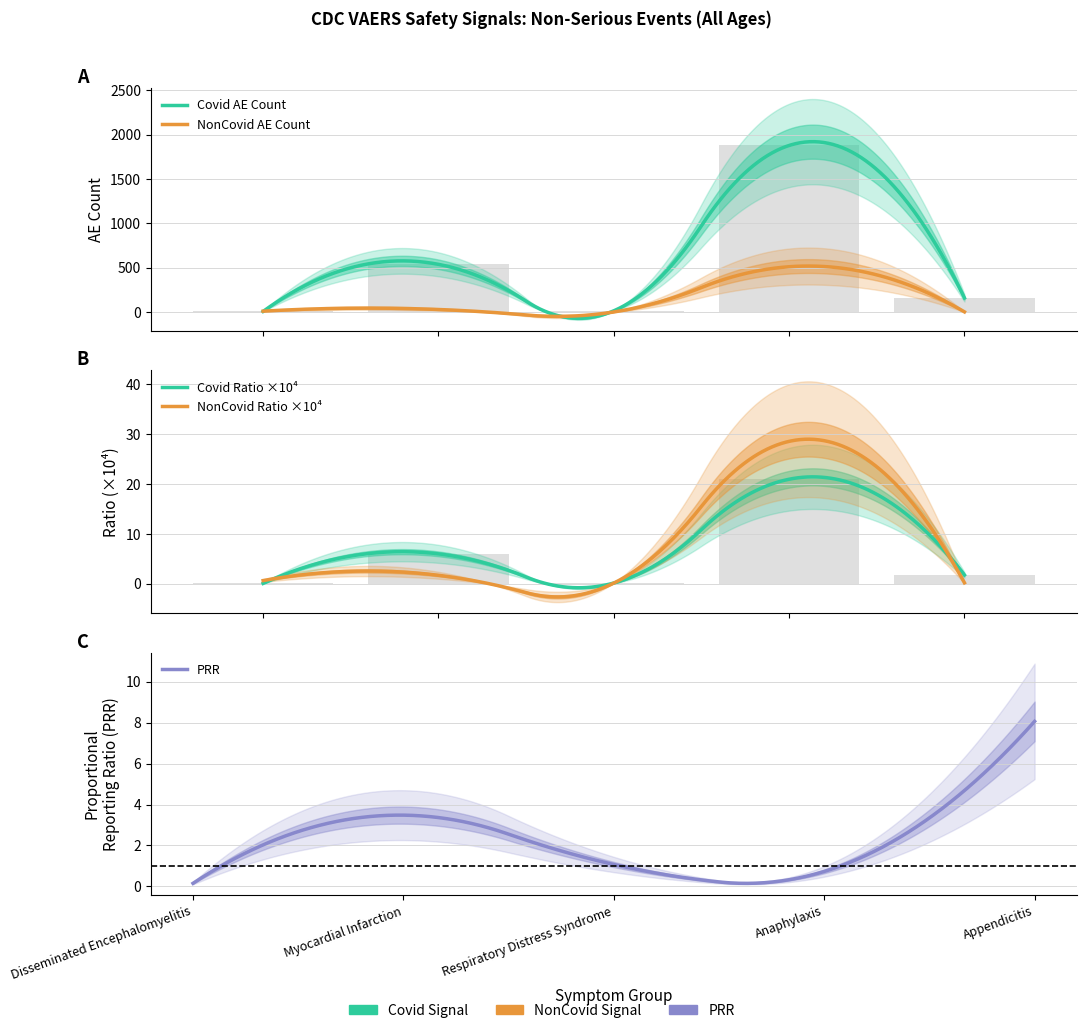

Reading left to right, transcribe all the data shown in this chart.

9	539	16	1877	161